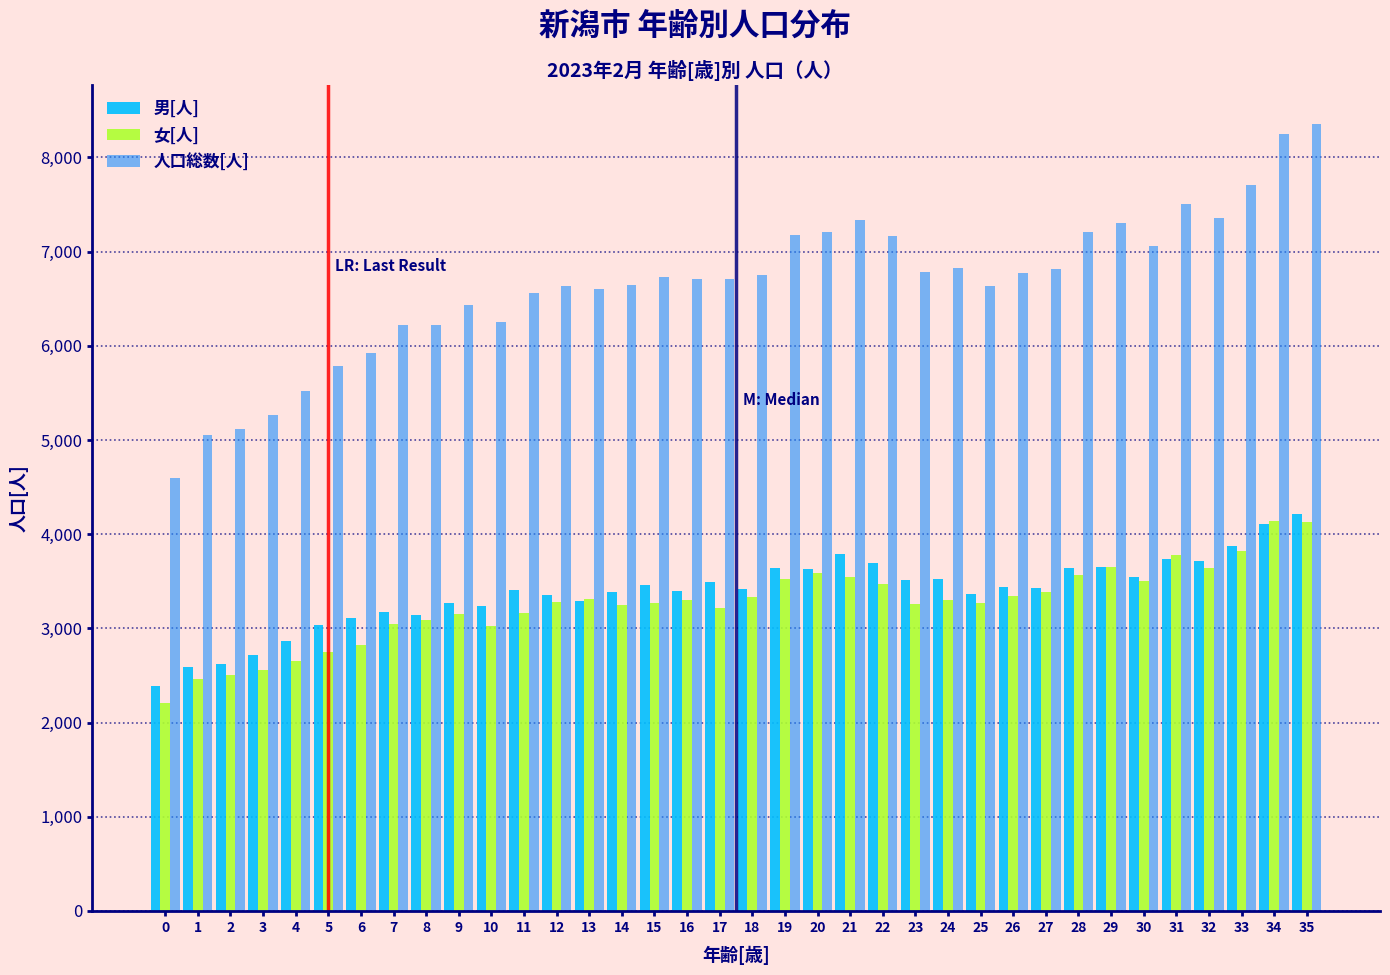

What is the average value of the 人口総数[人] series?

6644